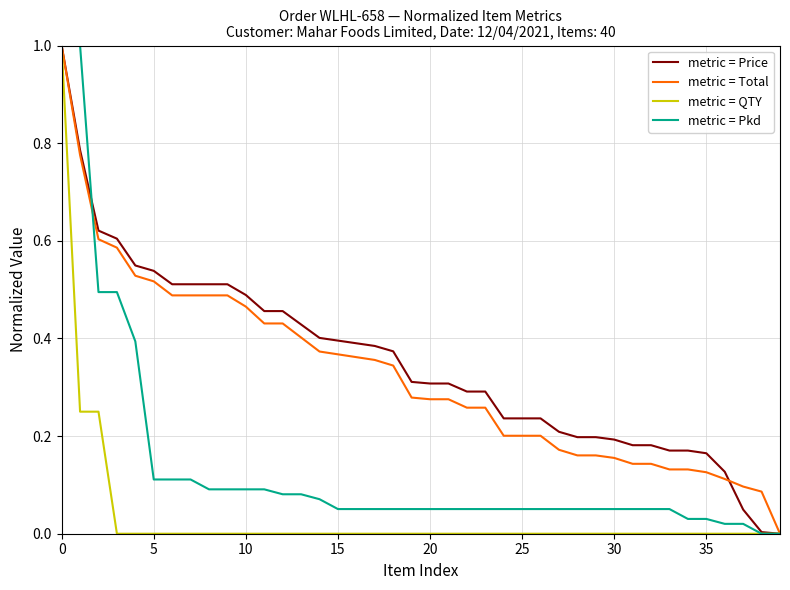

What is the maximum value for metric = QTY?

1.0